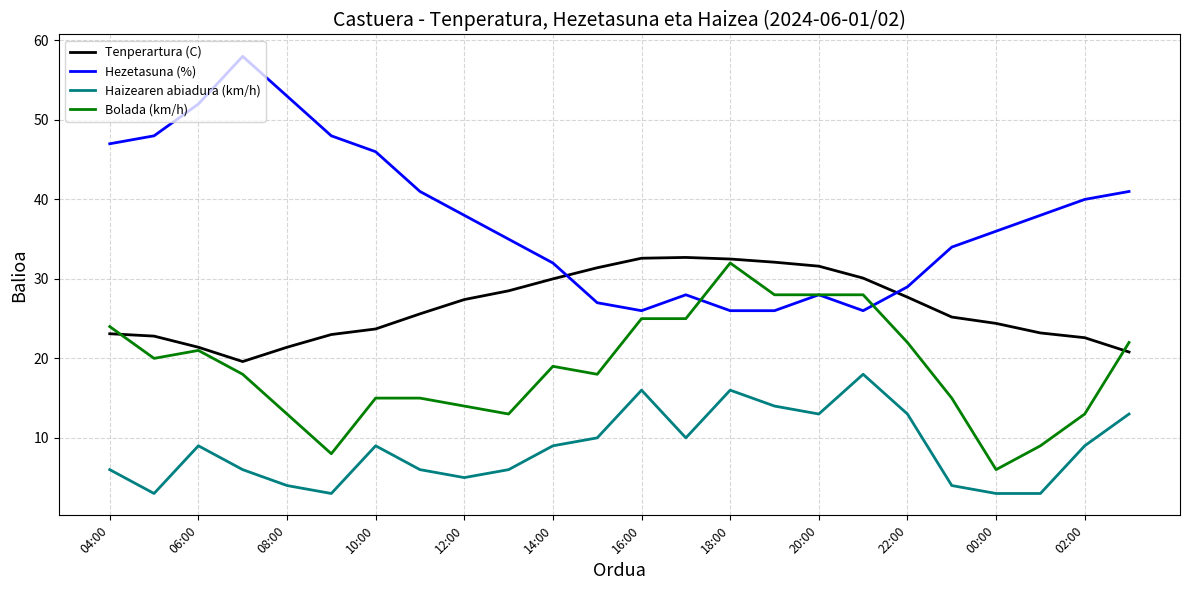

Rank the series by their average value, from highest to lowest.

Hezetasuna (%), Tenperartura (C), Bolada (km/h), Haizearen abiadura (km/h)